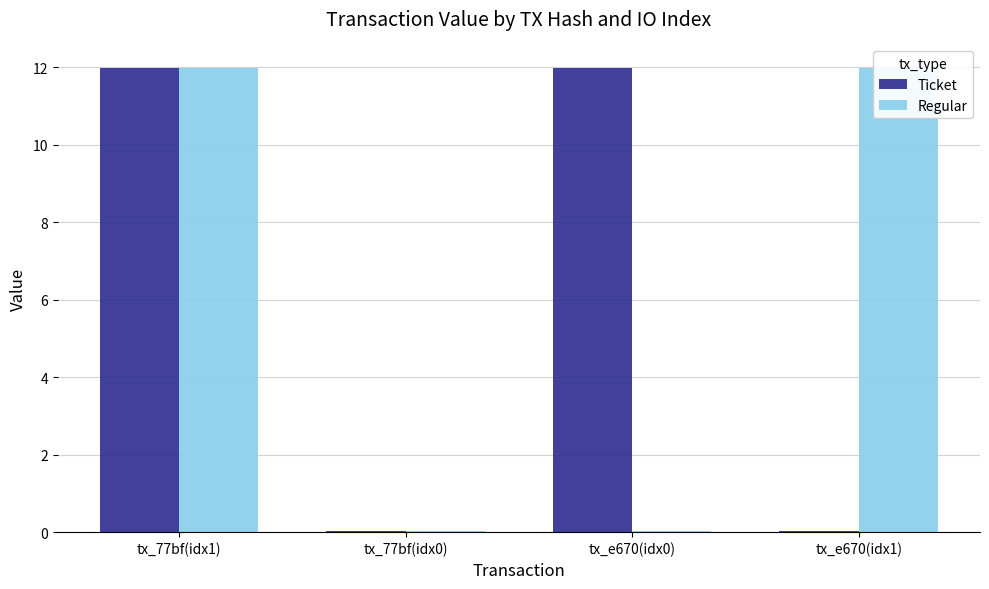

Reading left to right, extract all data points from this chart.

Ticket: 12.0	0.0	12.0	0.0
Regular: 12.0	0.0	0.0	12.0